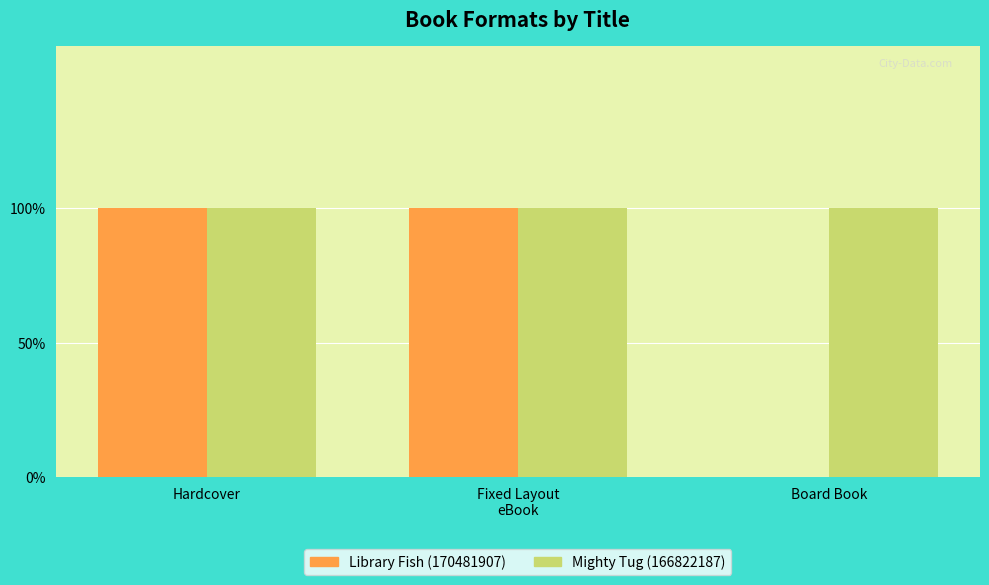

Are the bars grouped side by side (vs. stacked)?

Yes